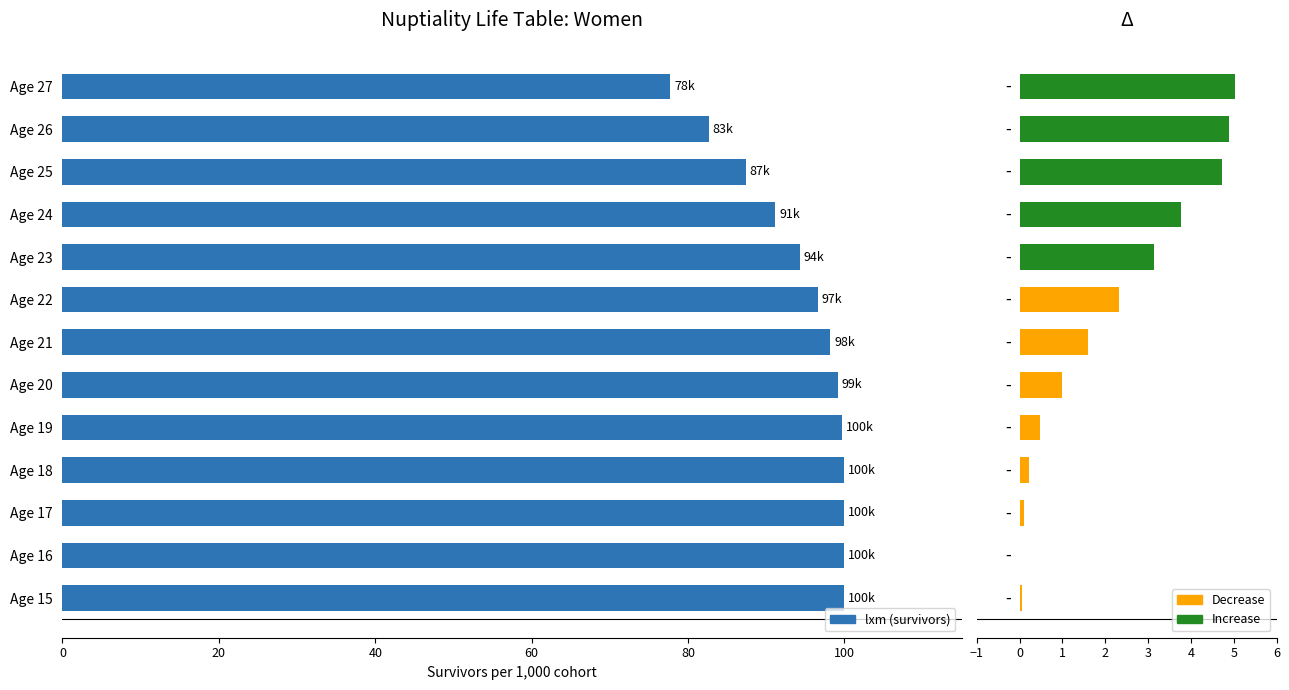

What is the value of the 4th bar from the left?

99.9